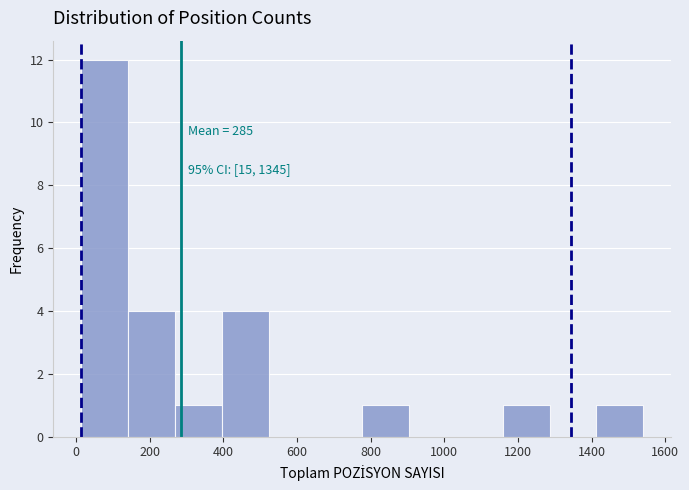

Which range on the x-axis has the tallest bar?

20 to 140